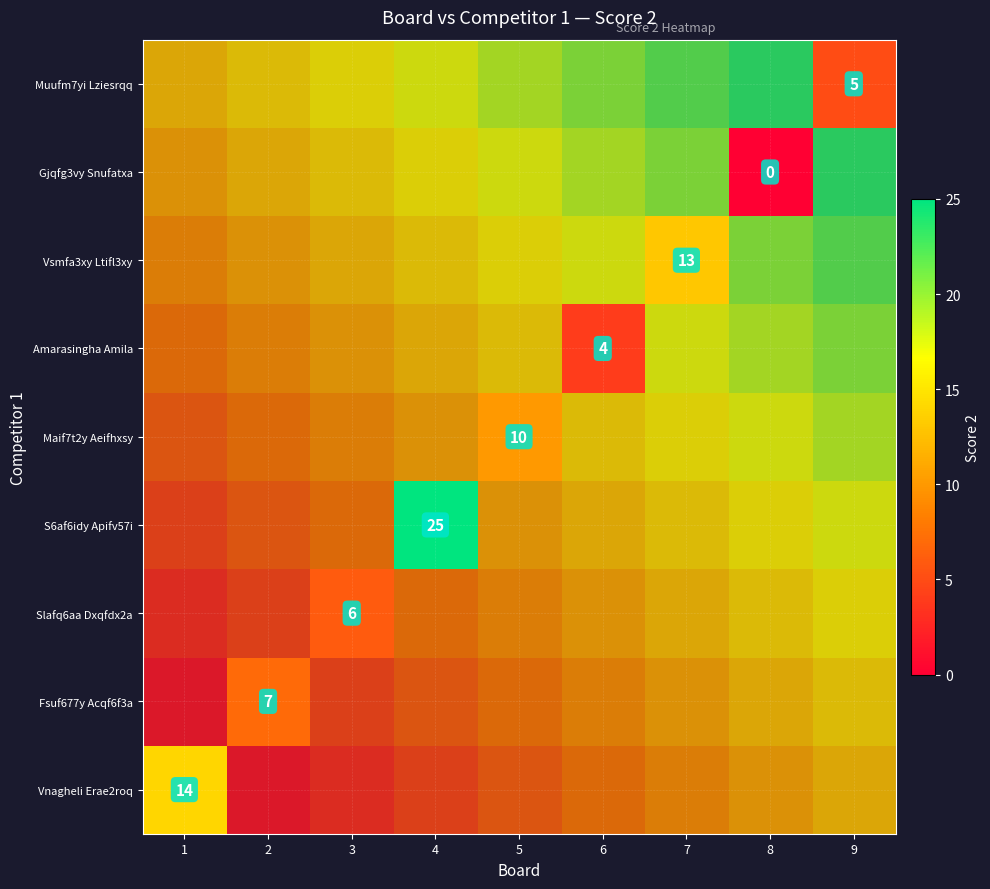

Rank the categories by Amarasingha Amila value from lowest to highest.

1, 2, 3, 4, 5, 6, 7, 8, 9